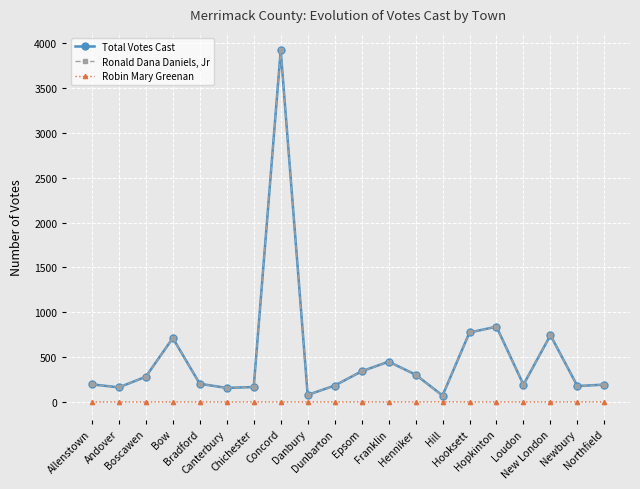

Is it true that Total Votes Cast equals 178 at Newbury?

True